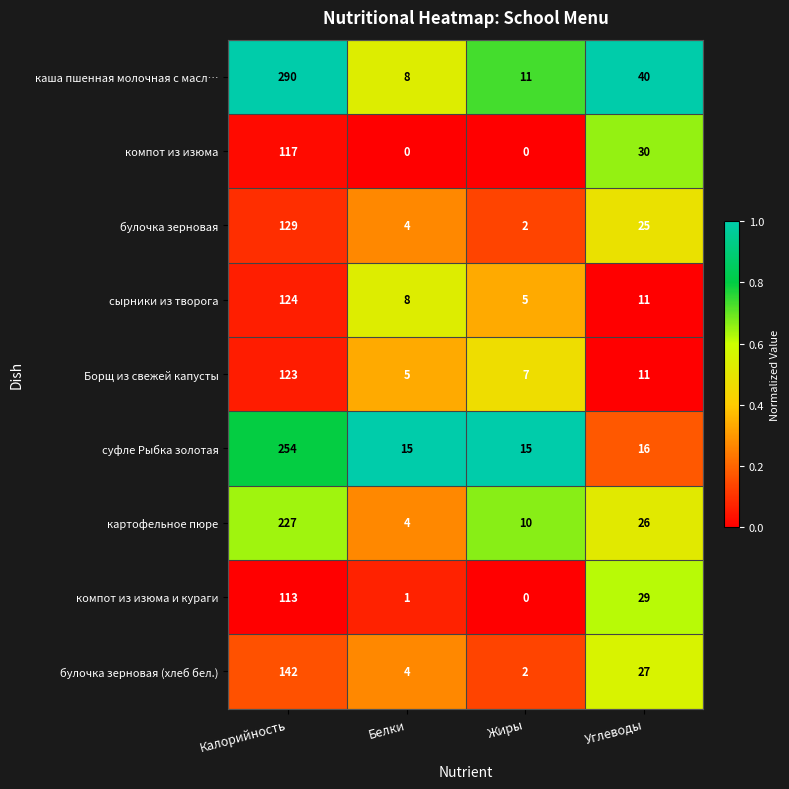

Rank the series by their maximum value, from highest to lowest.

каша пшенная молочная с масл…, суфле Рыбка золотая, картофельное пюре, булочка зерновая (хлеб бел.), булочка зерновая, сырники из творога, Борщ из свежей капусты, компот из изюма, компот из изюма и кураги